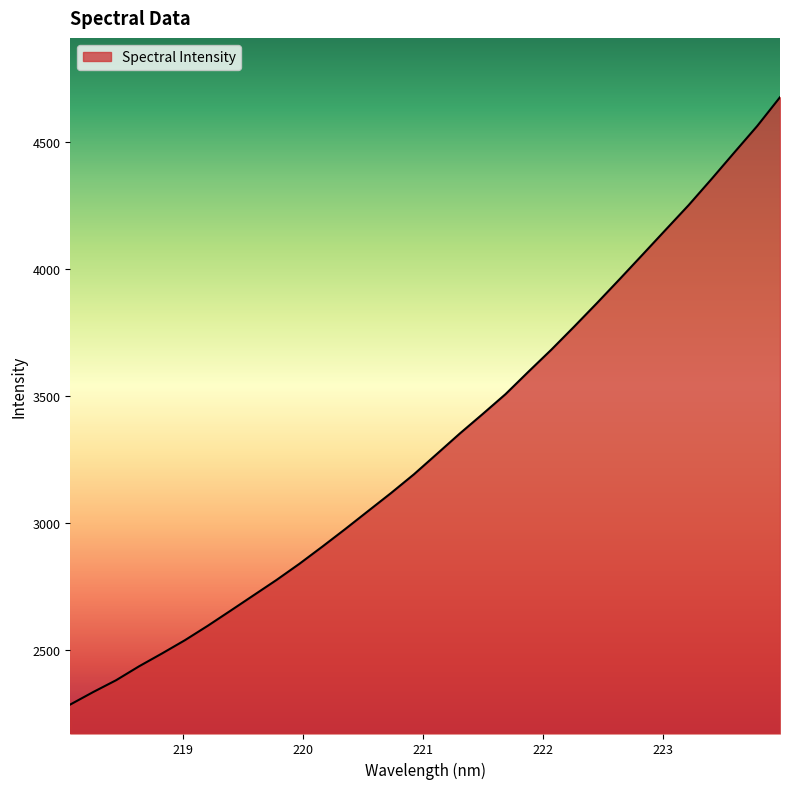

Reading left to right, transcribe all the data shown in this chart.

2283.6	2332.8	2379.4	2434.1	2484.7	2536.9	2593.9	2653.7	2714.0	2774.4	2838.1	2905.7	2974.9	3046.0	3116.8	3190.6	3270.6	3351.0	3427.9	3506.3	3594.7	3681.4	3772.5	3865.5	3960.6	4057.0	4154.0	4250.6	4353.3	4458.3	4562.4	4676.2